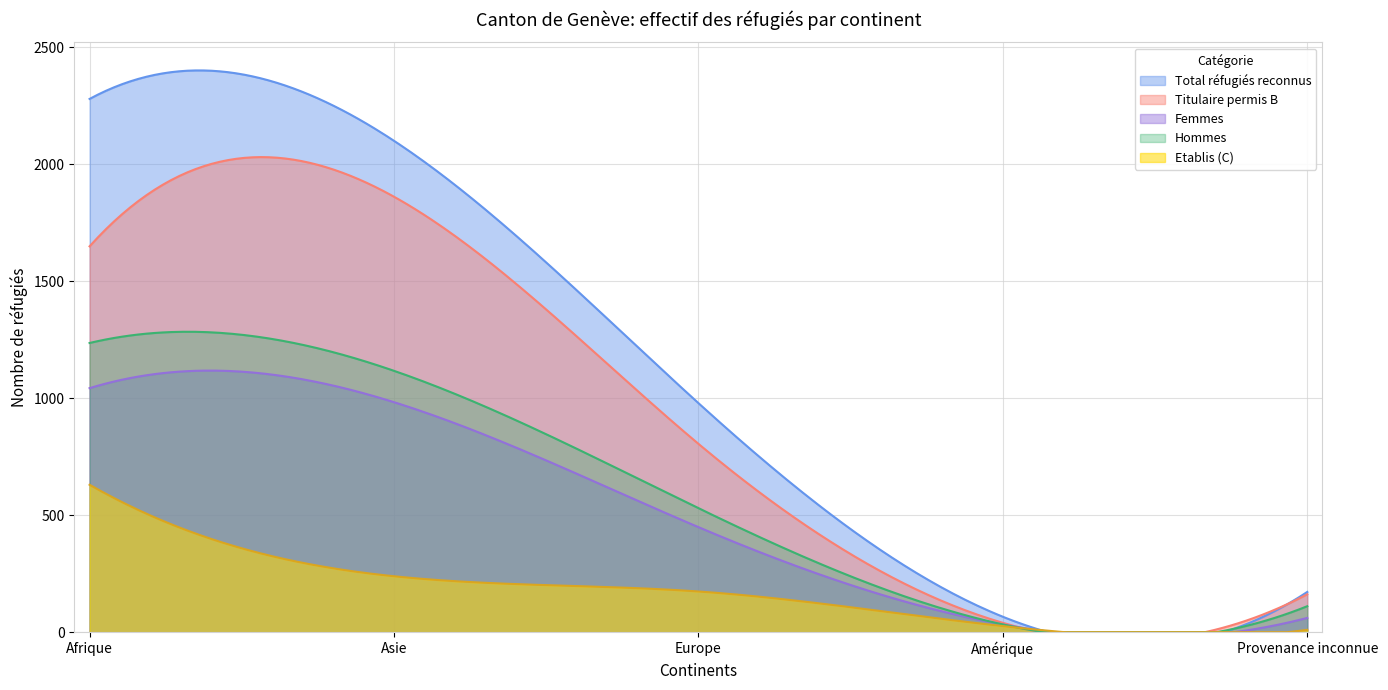

List the series in order of their peak value, lowest first.

Etablis (C), Femmes, Hommes, Titulaire permis B, Total réfugiés reconnus